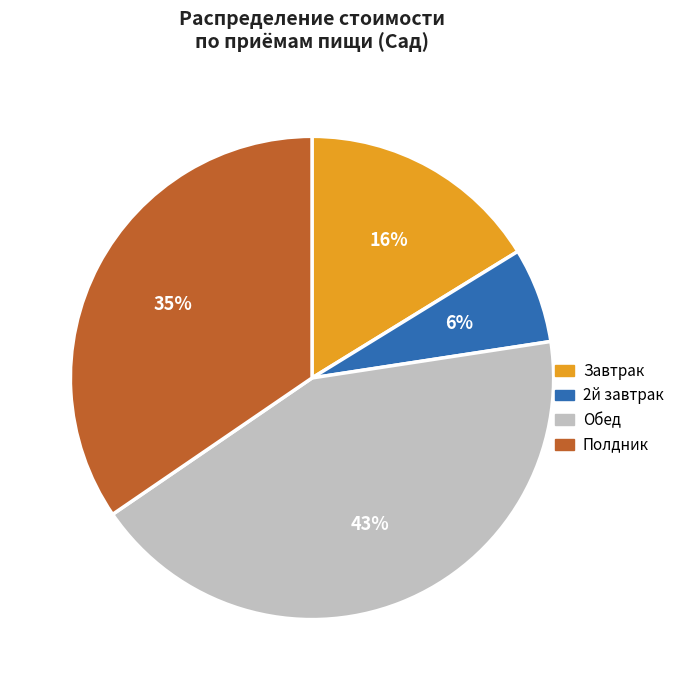

To the nearest percent, what is the difference between the largest and smallest slice percentages?

37%